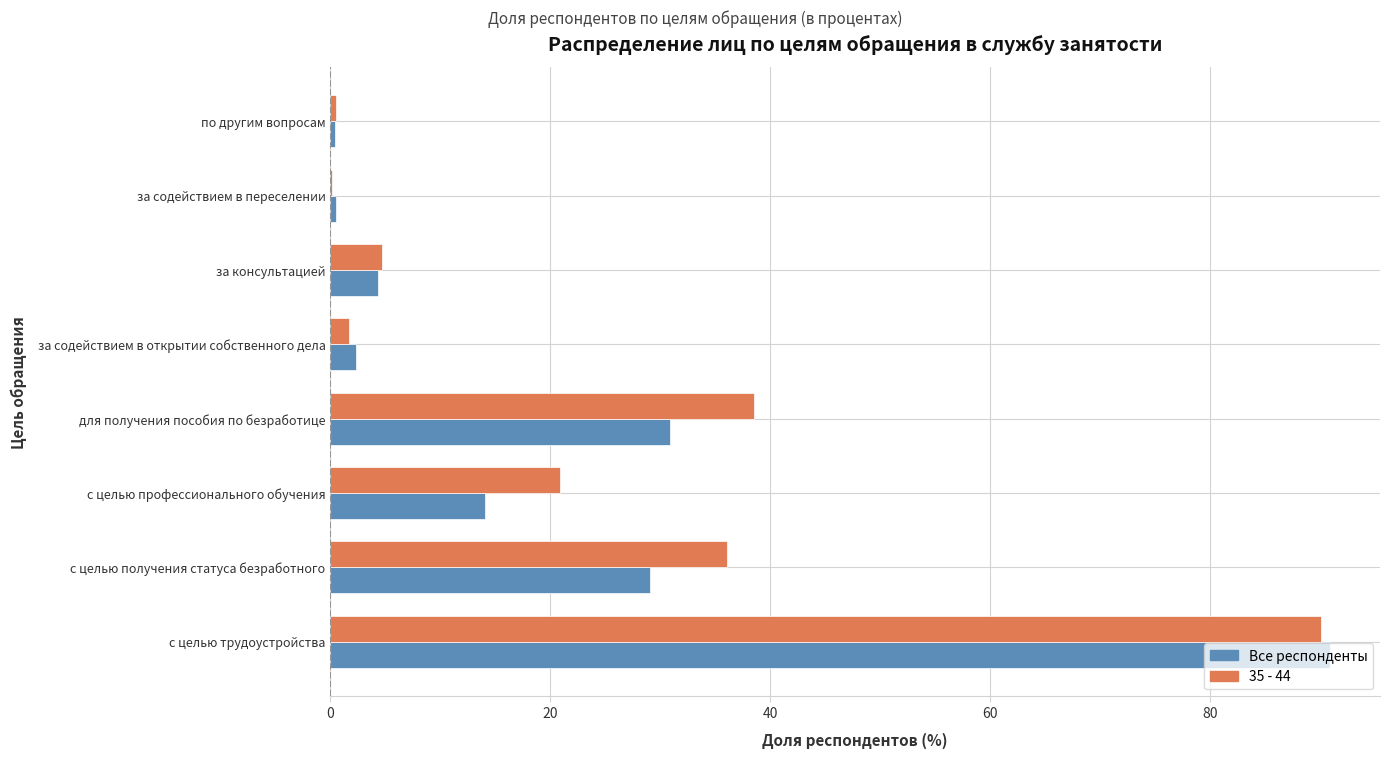

The value of 35 - 44 at с целью профессионального обучения is 20.9. True or false?

True